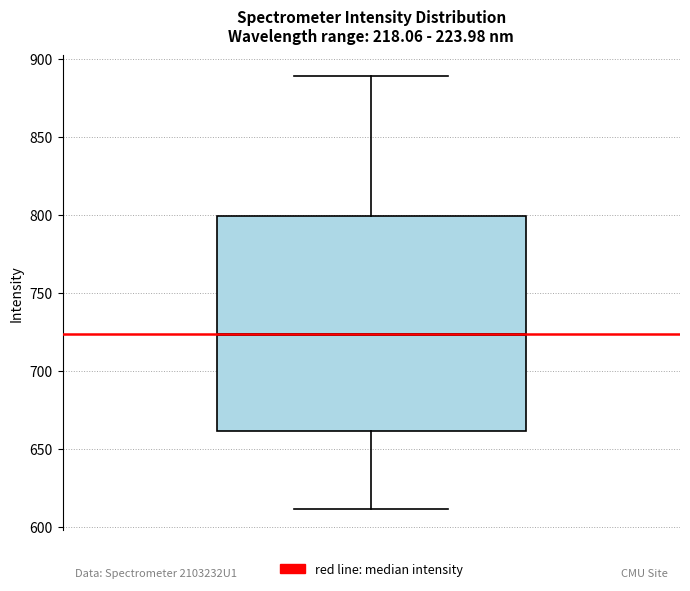

Read this box plot against the y-axis: the position of the median line, the range covered by the box, and the ends of both whiskers. The values are not printed on the chart, so give them approximately, as read against the axis.

median 725, box 660 to 800, whiskers 610 to 890